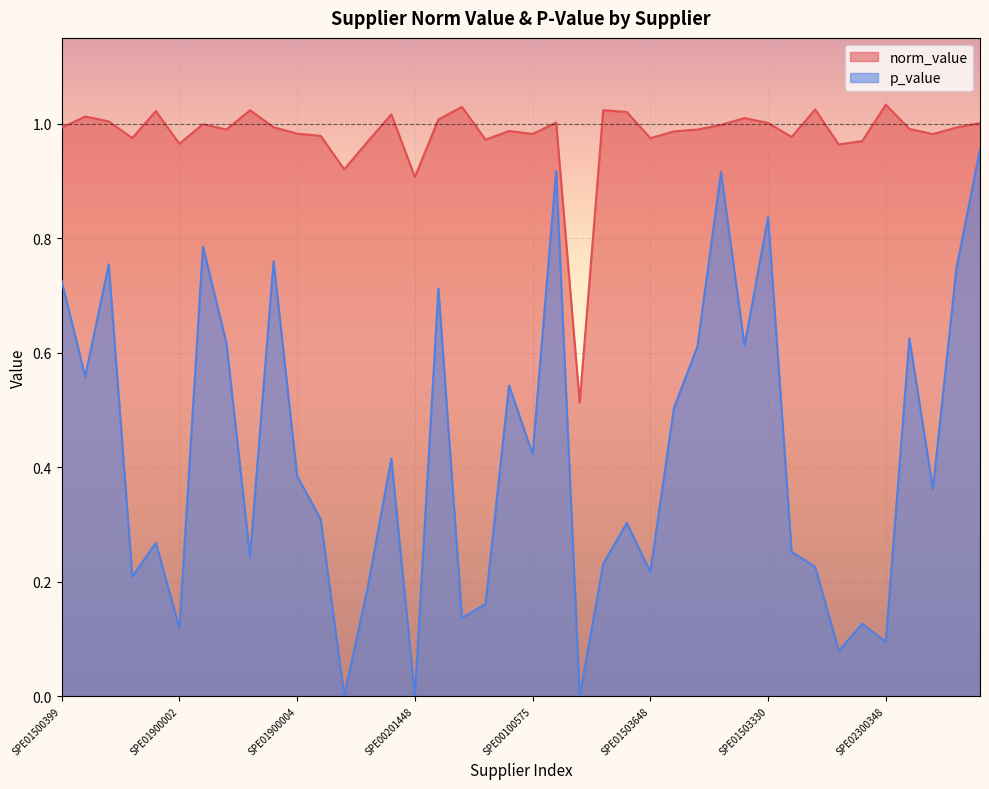

What is the value of the norm_value point at the 14th from the left?

1.0